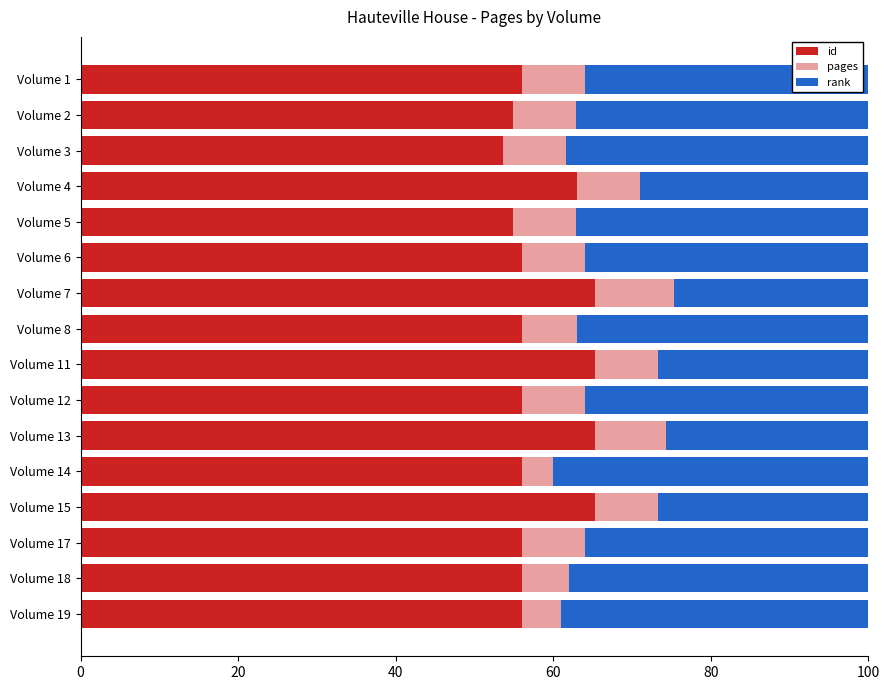

What is the maximum value for id?

65.3